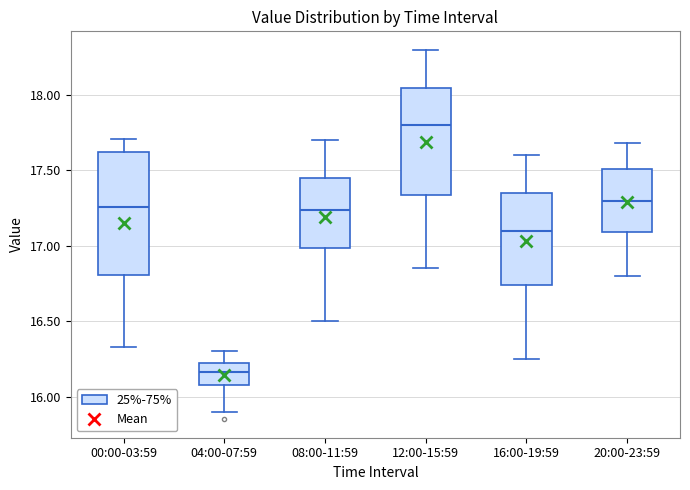

Reading left to right, read every box against the y-axis: the position of its median line, the range the box covers, and the ends of its whiskers. The values are not printed on the chart, so give them approximately, as read against the axis.

00:00-03:59: median 17.25, box 16.80 to 17.60, whiskers 16.35 to 17.70
04:00-07:59: median 16.15, box 16.10 to 16.20, whiskers 15.90 to 16.30
08:00-11:59: median 17.25, box 17.00 to 17.45, whiskers 16.50 to 17.70
12:00-15:59: median 17.80, box 17.35 to 18.05, whiskers 16.85 to 18.30
16:00-19:59: median 17.10, box 16.75 to 17.35, whiskers 16.25 to 17.60
20:00-23:59: median 17.30, box 17.10 to 17.50, whiskers 16.80 to 17.70